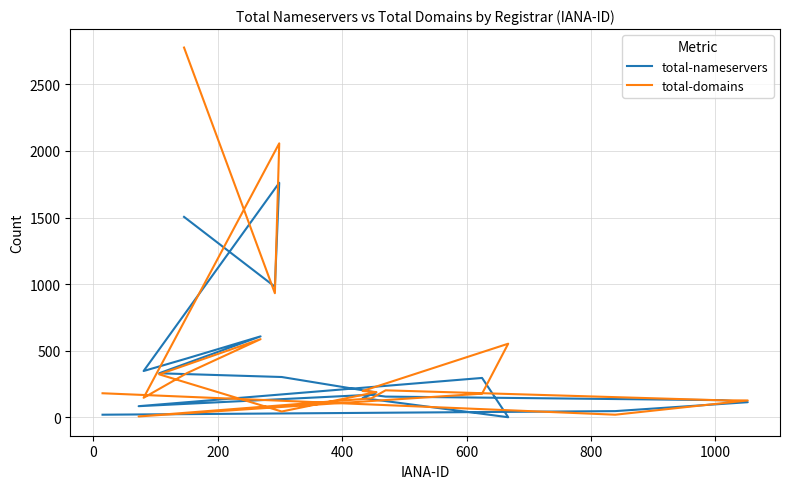

Which series has the largest total across all categories?

total-domains